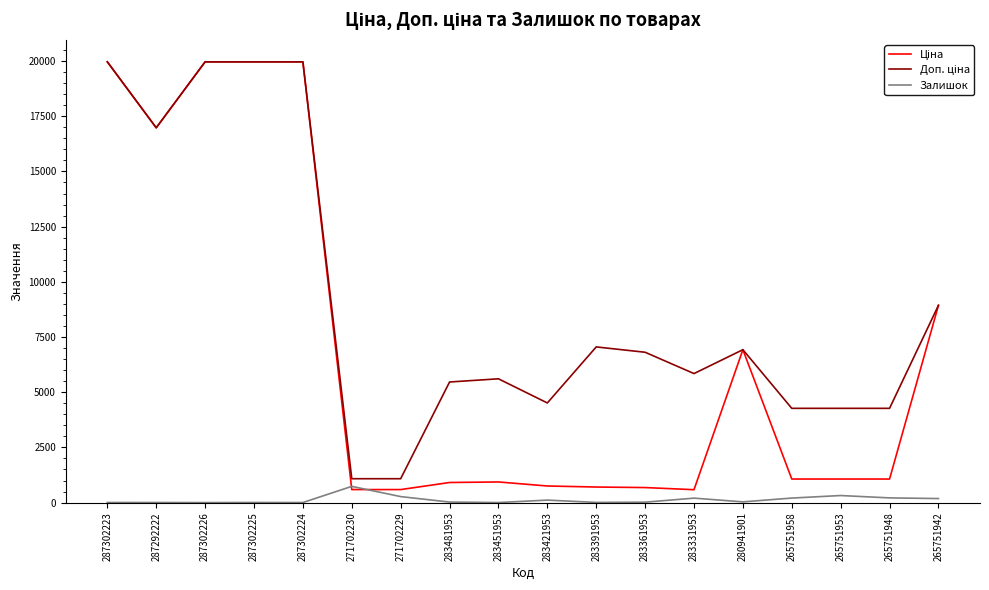

What is the maximum value for Залишок?

735.0